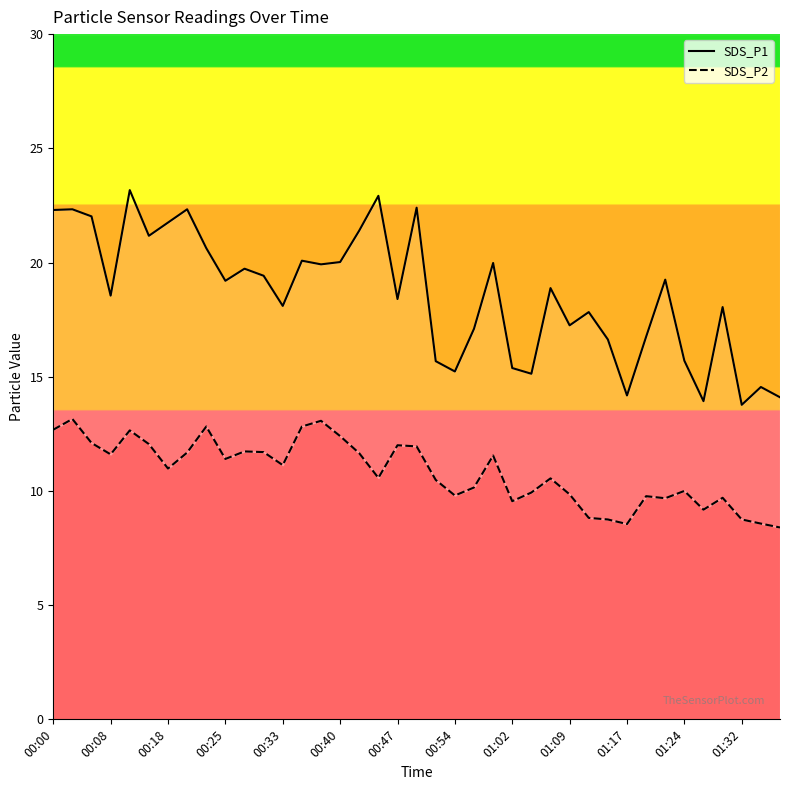

Is the value of SDS_P2 at 16 greater than the value of SDS_P1 at 00:18?

No